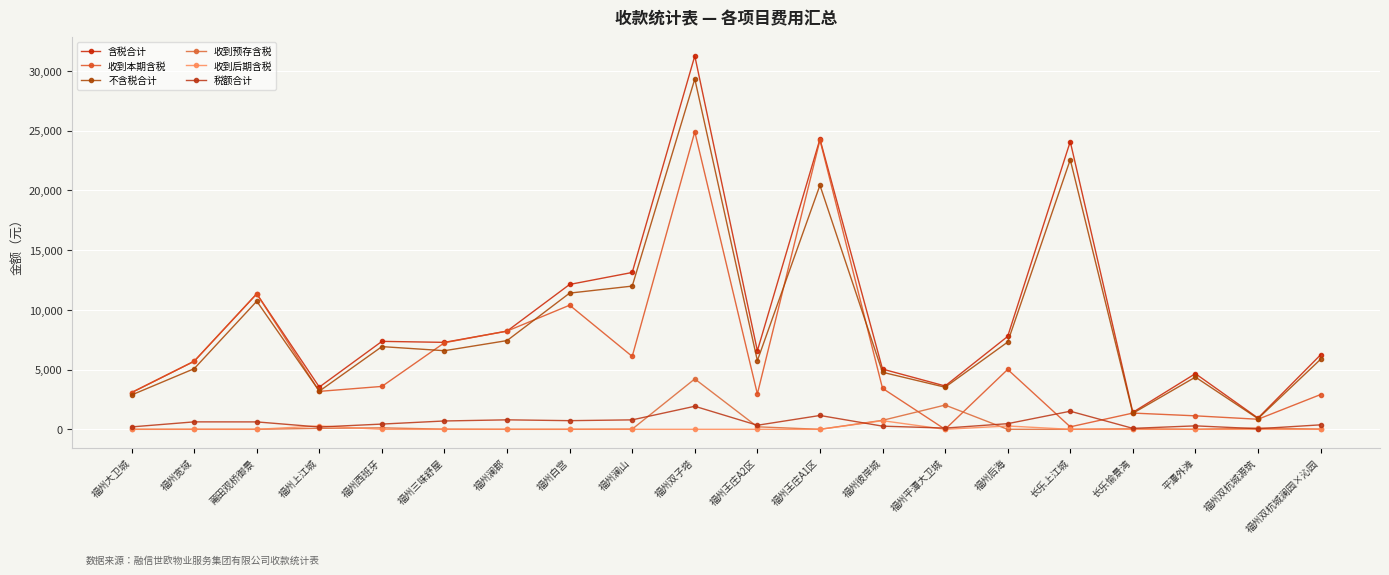

How many lines are shown in the chart?

6